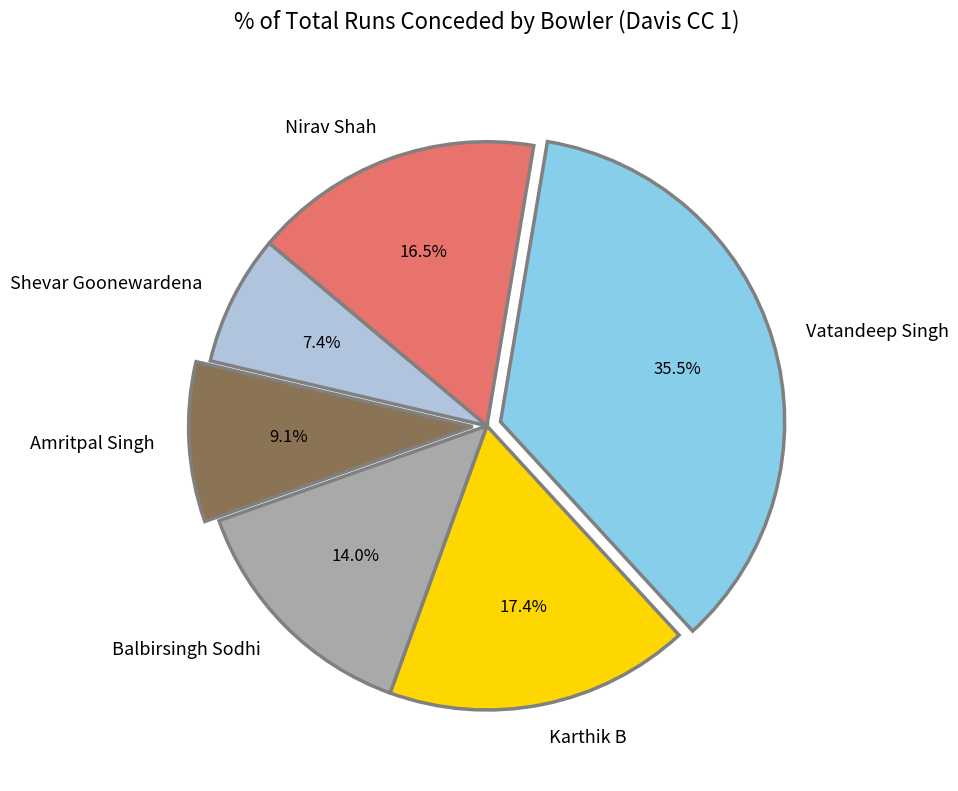

What percentage is the Amritpal Singh slice, to the nearest percent?

9%